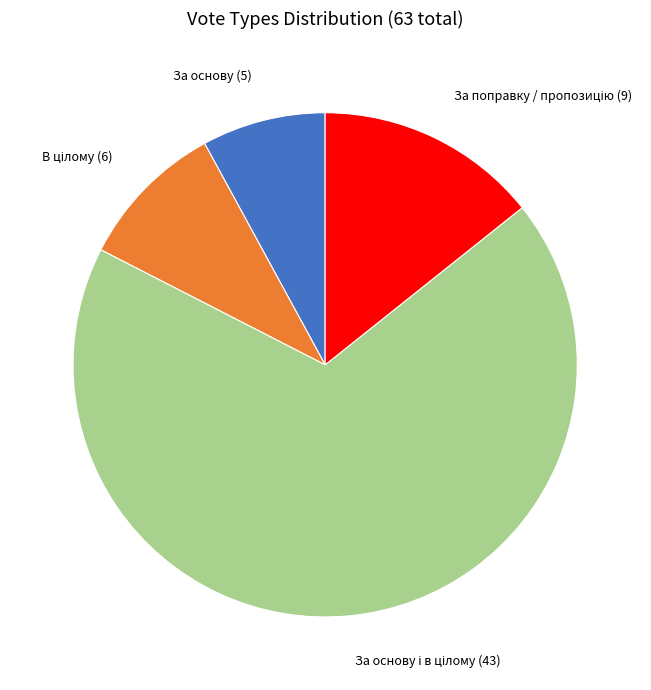

Is there a majority slice in this chart?

Yes